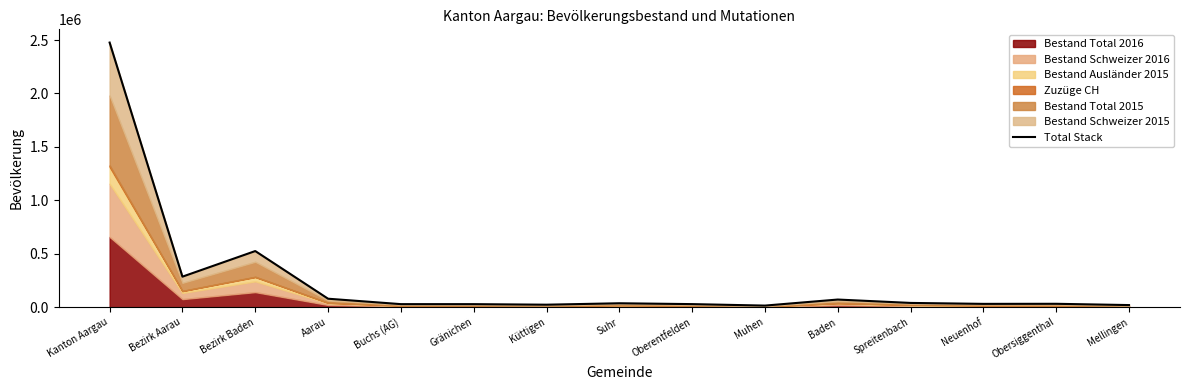

The chart shows a value of 30635 at Mellingen. True or false?

False